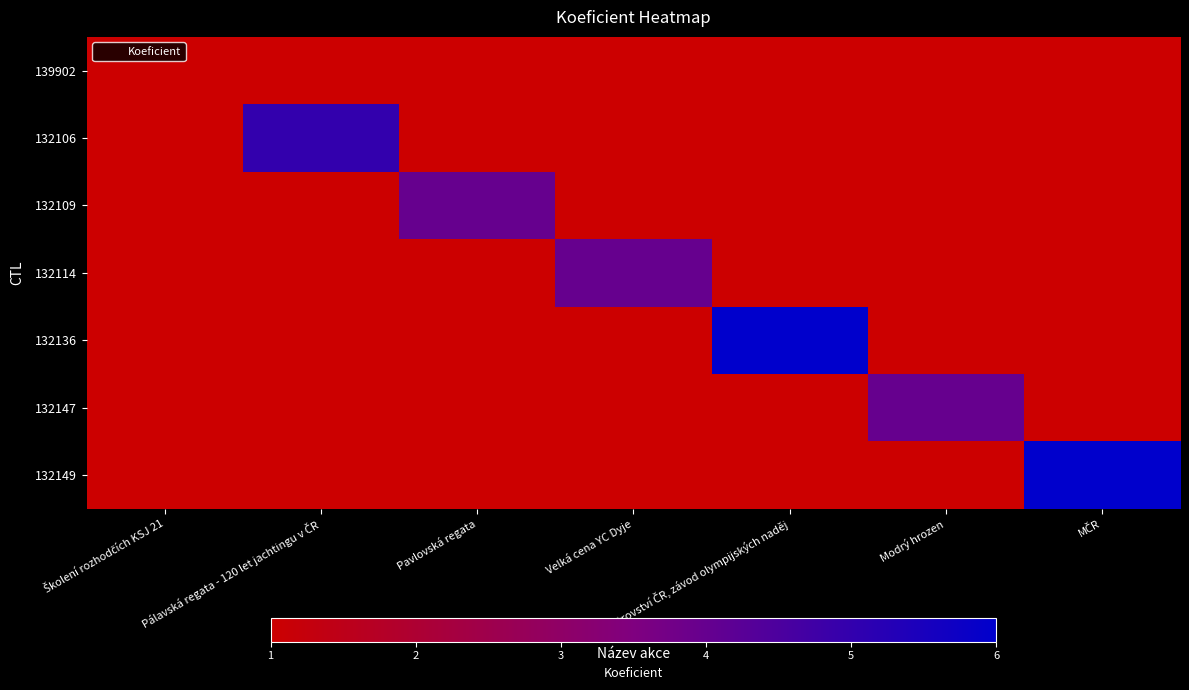

Rank the series at Velká cena YC Dyje from highest to lowest value.

132114, 139902, 132106, 132109, 132136, 132147, 132149